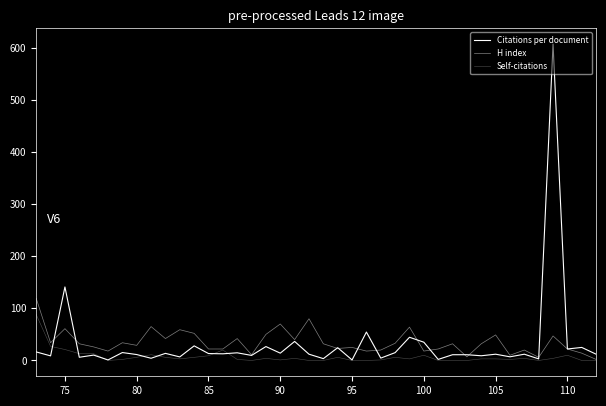

True or false: Self-citations and Citations per document intersect in this chart.

True